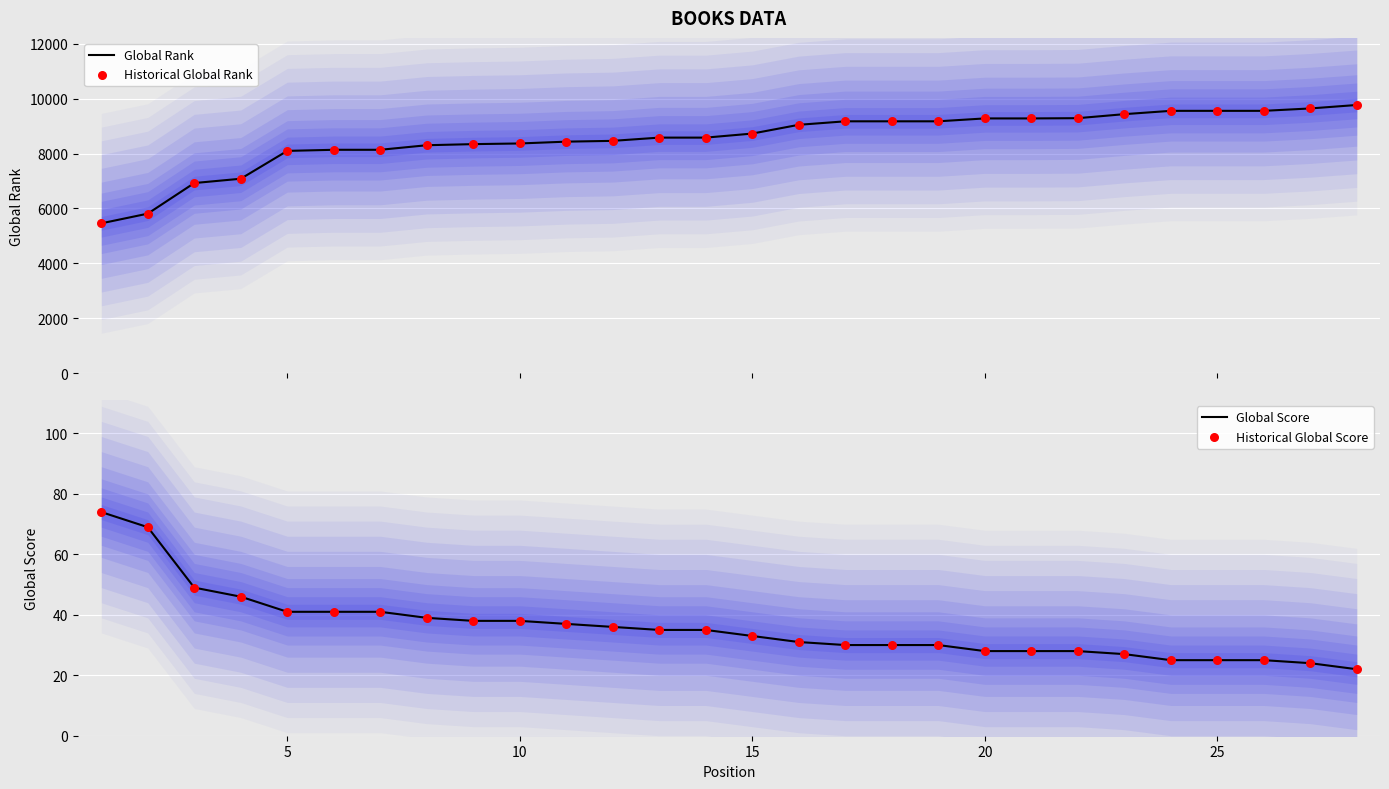

Which series reaches the maximum Y coordinate?

Global Rank